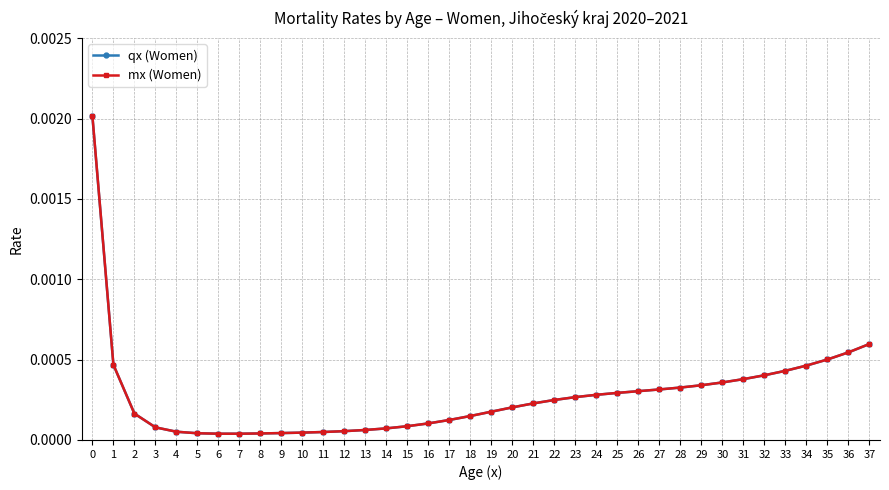

Is the value of qx (Women) at 10 greater than the value of mx (Women) at 34?

No